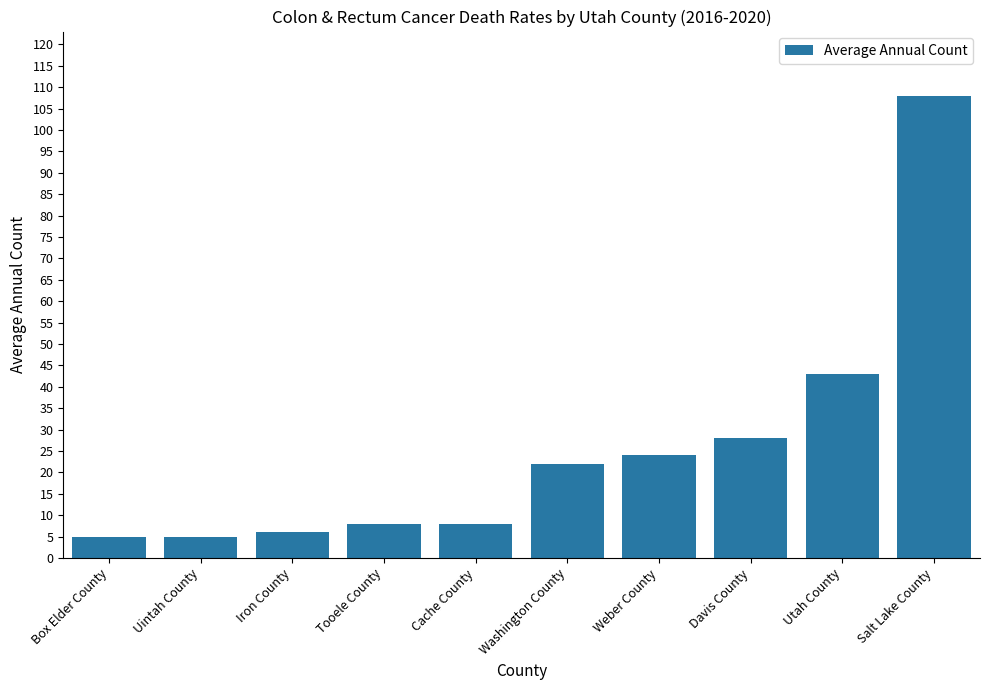

Reading left to right, extract all data points from this chart.

Box Elder County=5	Uintah County=5	Iron County=6	Tooele County=8	Cache County=8	Washington County=22	Weber County=24	Davis County=28	Utah County=43	Salt Lake County=108